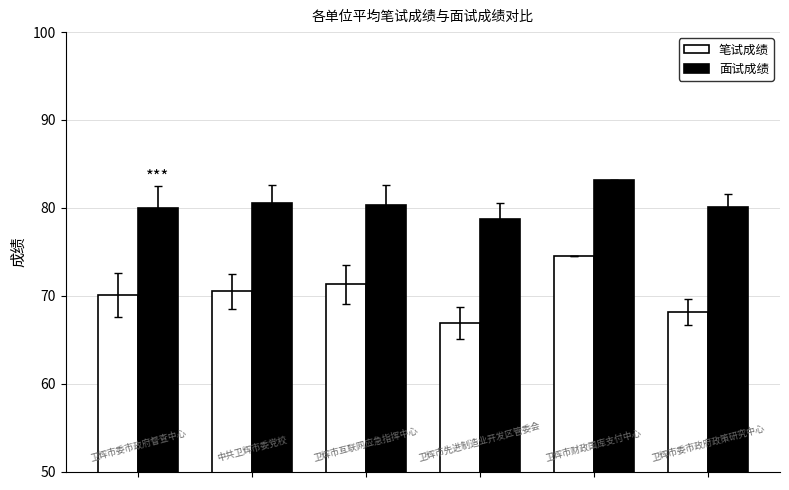

Which series has the widest spread of values?

笔试成绩